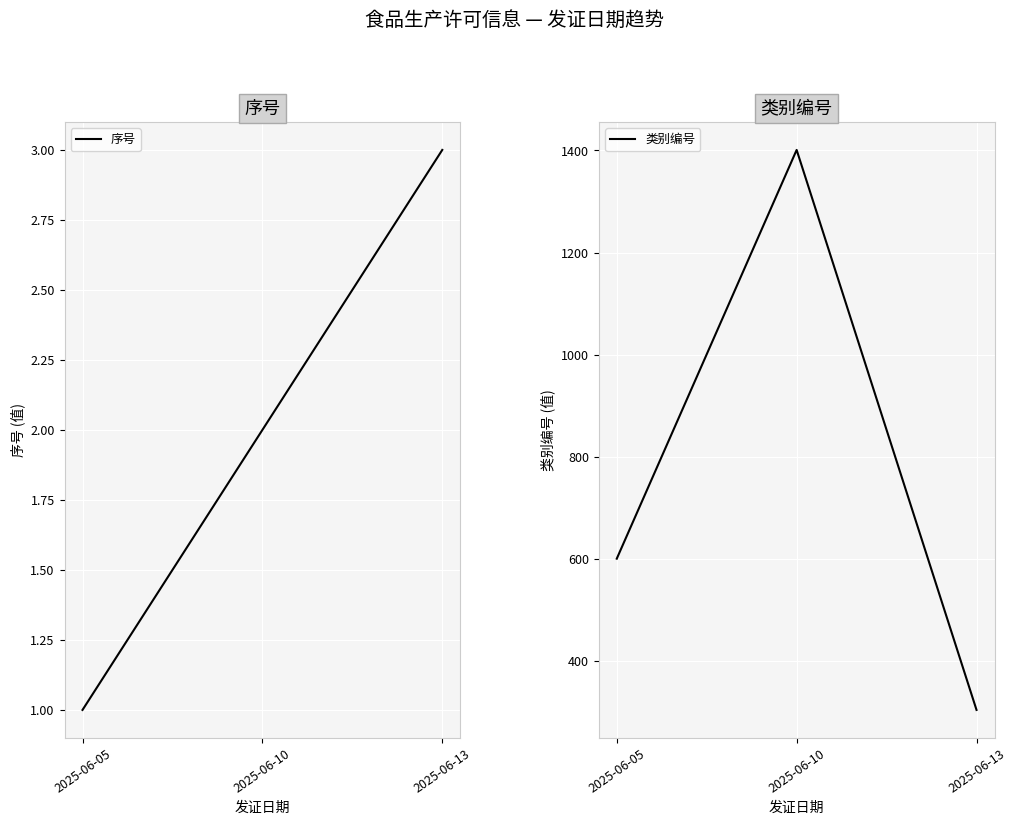

The value of 类别编号 at 2025-06-10 is 1401. True or false?

True